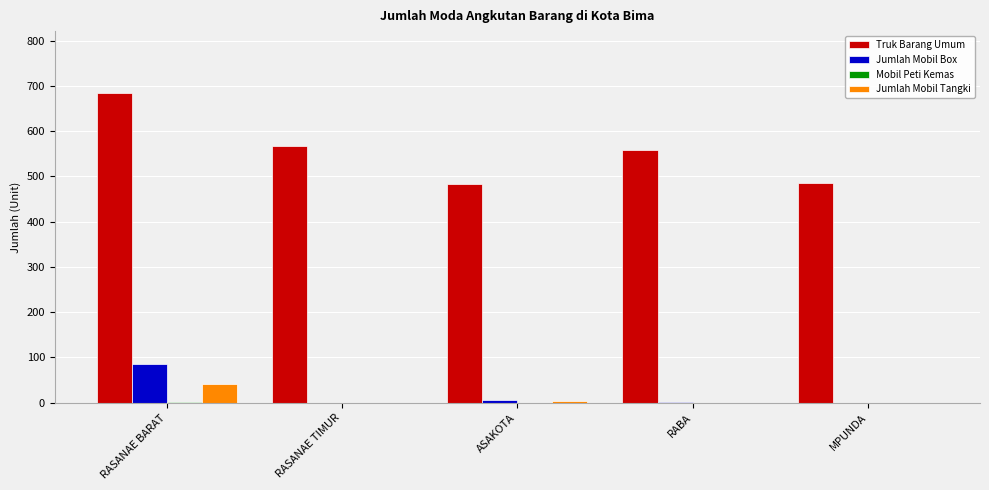

True or false: Jumlah Mobil Box has a value of 2 at RABA.

True